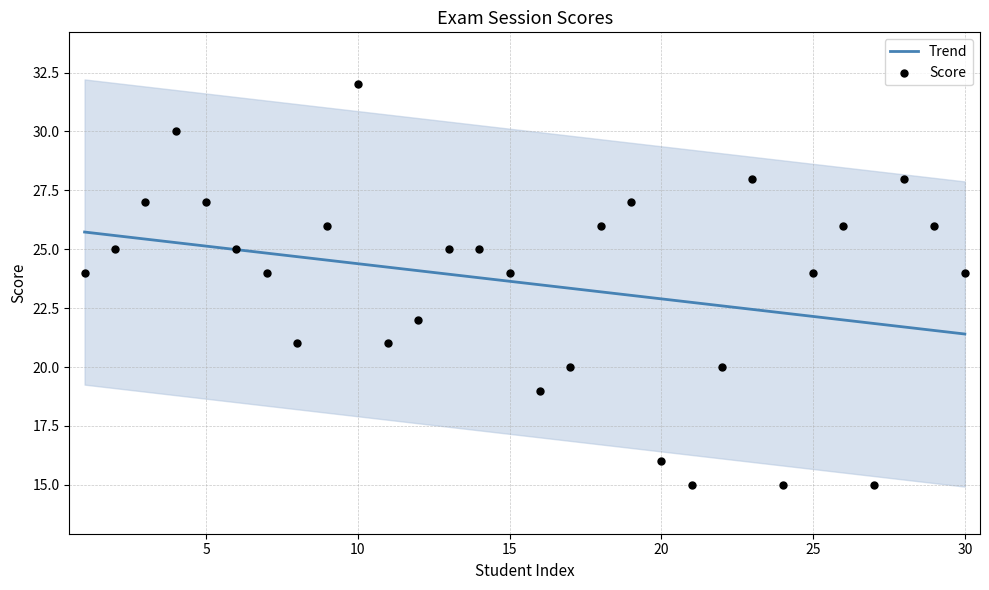

Which series reaches the maximum Y coordinate?

Score